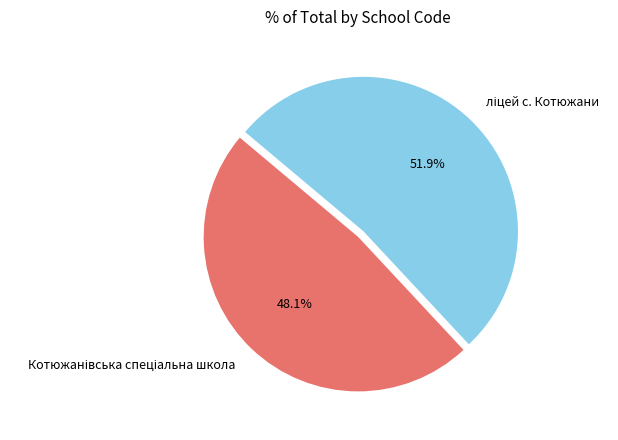

To the nearest percent, what percentage of the pie is Котюжанівська спеціальна школа?

48%